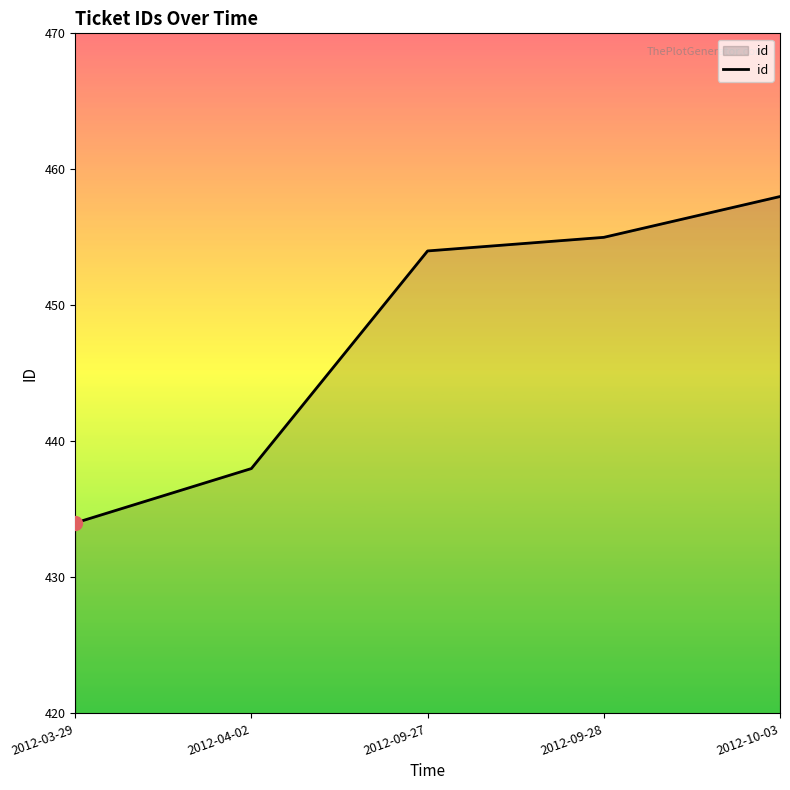

What is the smallest value displayed?

434